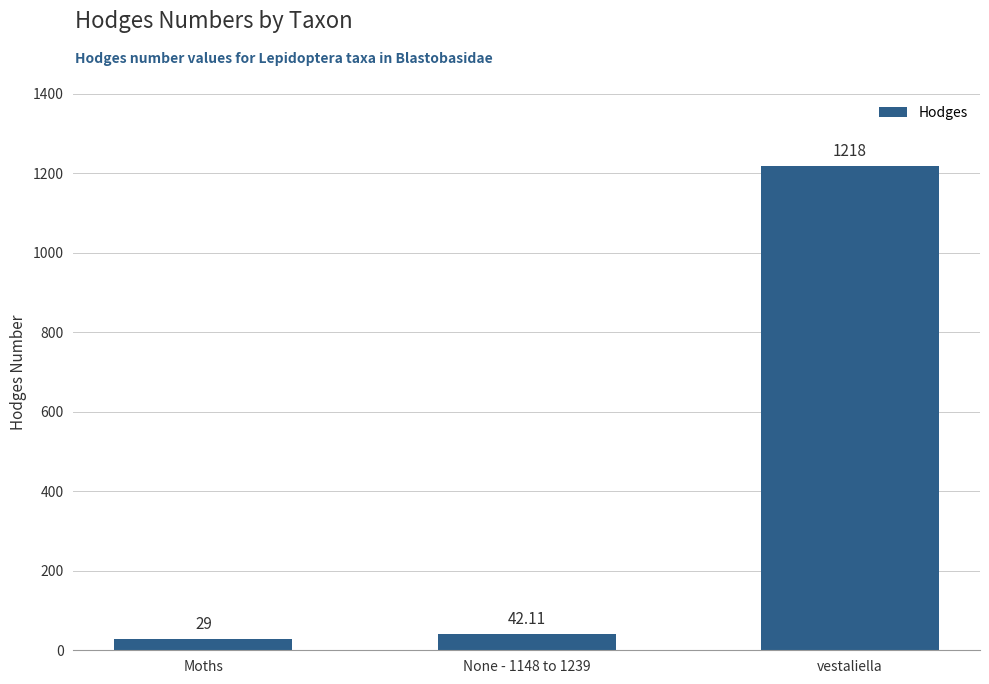

The value at Moths is 29.0. True or false?

True